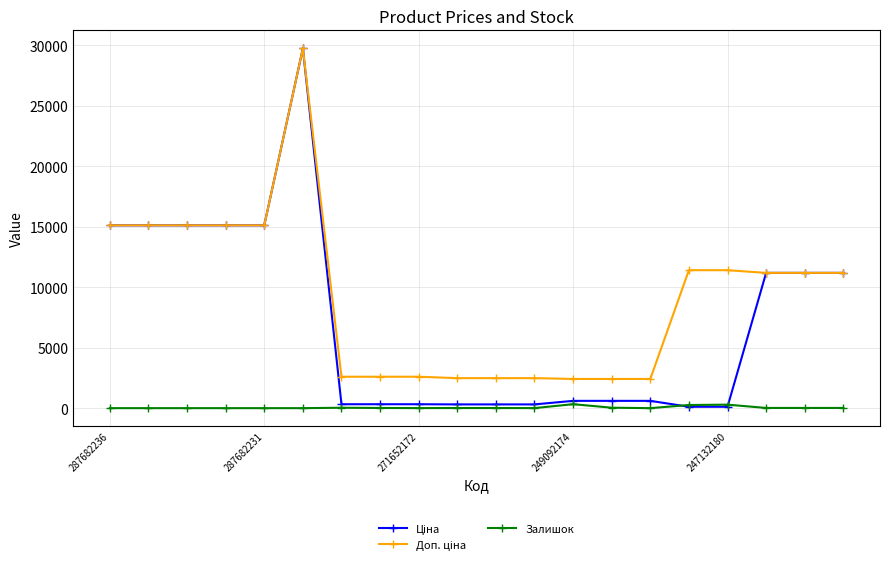

How many series are shown in this chart?

3